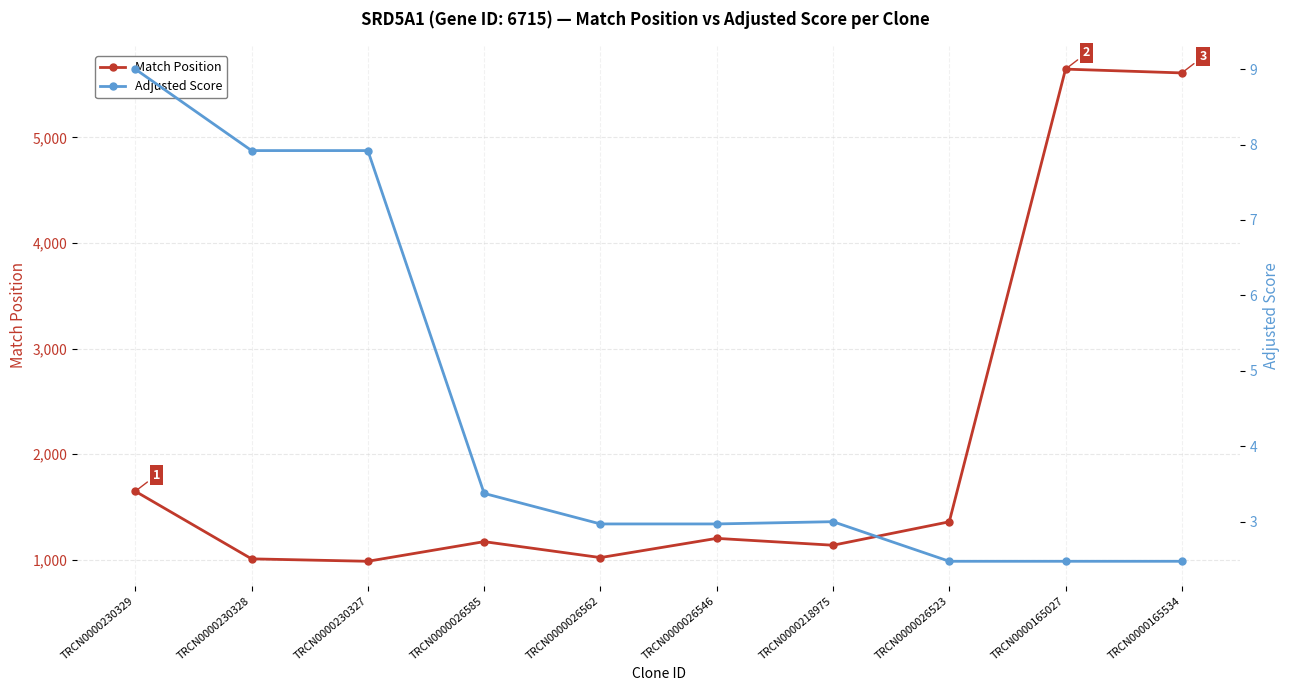

How many lines are shown in the chart?

2